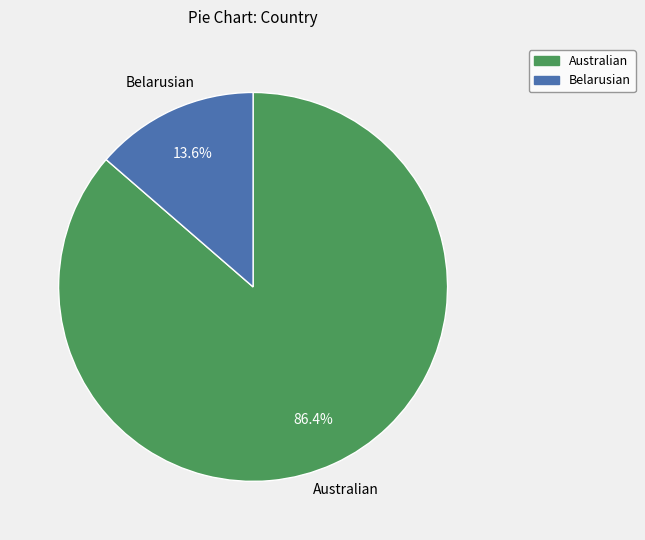

What is the smallest slice in the pie chart?

Belarusian